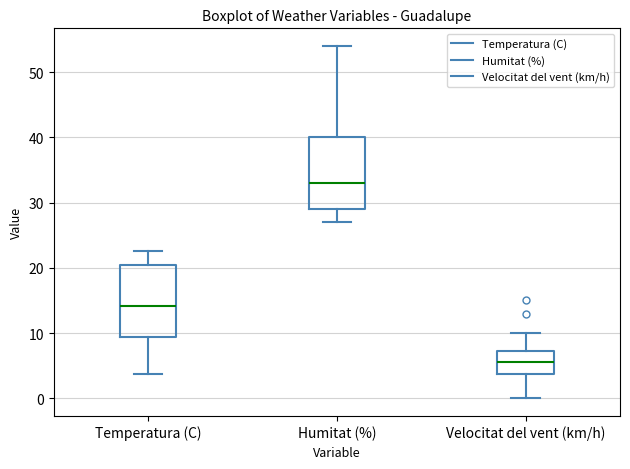

Where does the upper whisker of the box for Velocitat del vent (km/h) end on the y-axis? The values are not printed on the chart, so give them approximately, as read against the axis.

10